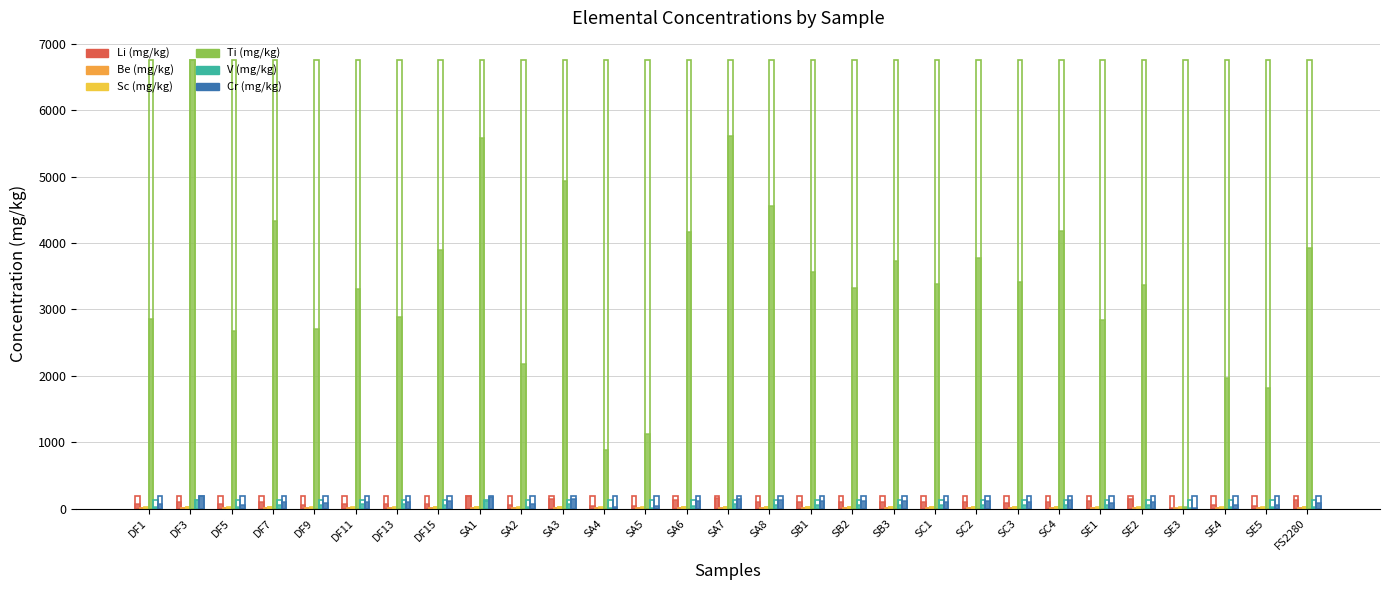

What are all the series names shown in the legend?

Li (mg/kg), Be (mg/kg), Sc (mg/kg), Ti (mg/kg), V (mg/kg), Cr (mg/kg)